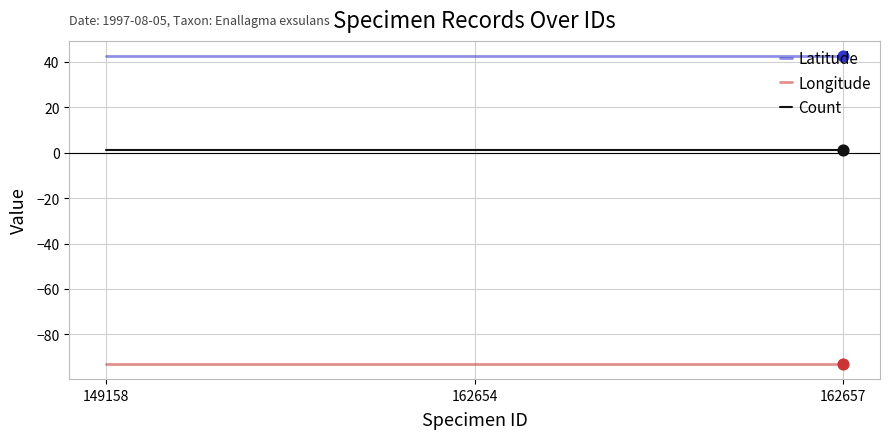

Which series has the largest total across all categories?

Latitude